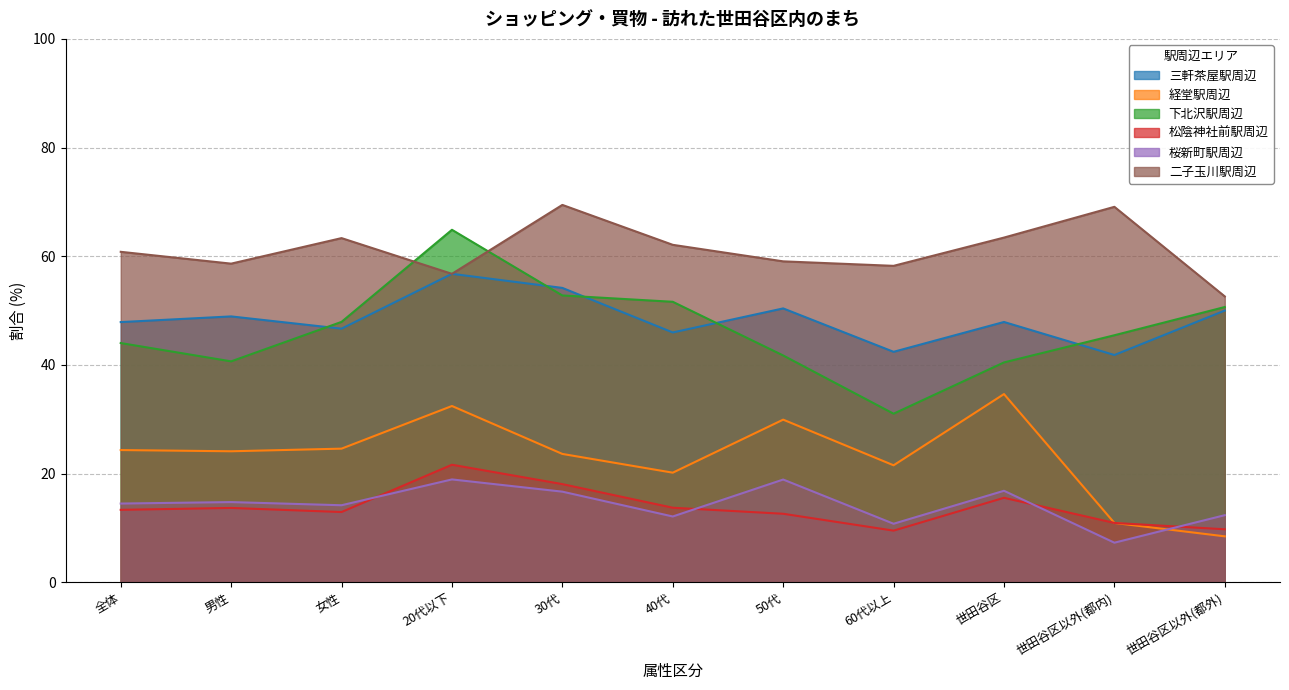

At how many categories does at least one series exceed 61?

6